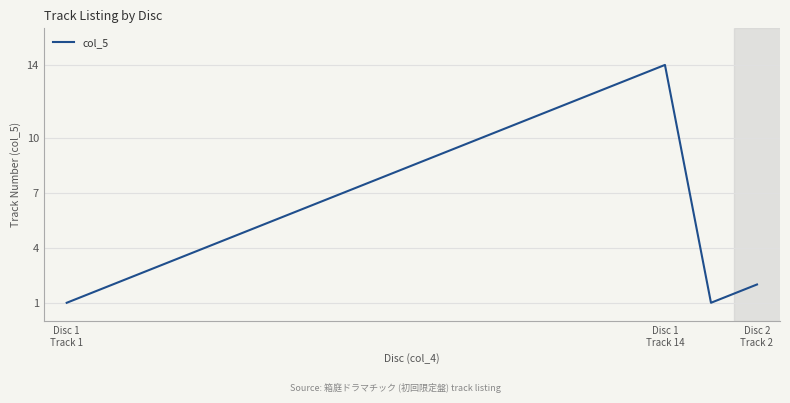

What is the maximum value shown in the chart?

14